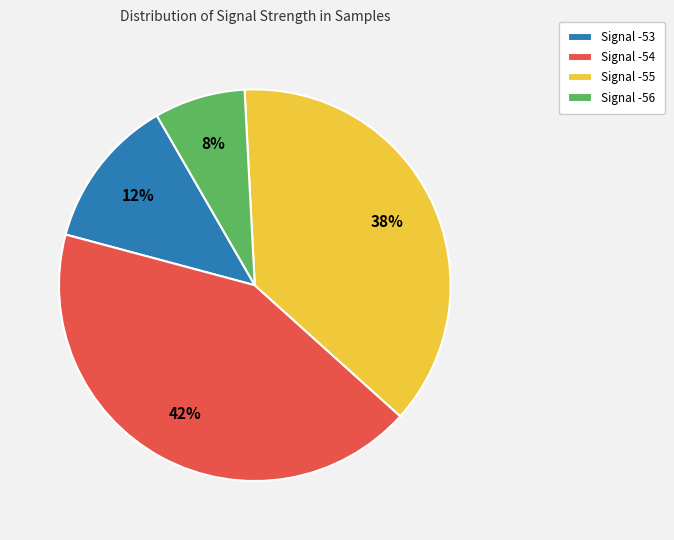

Does any single category account for the majority?

No